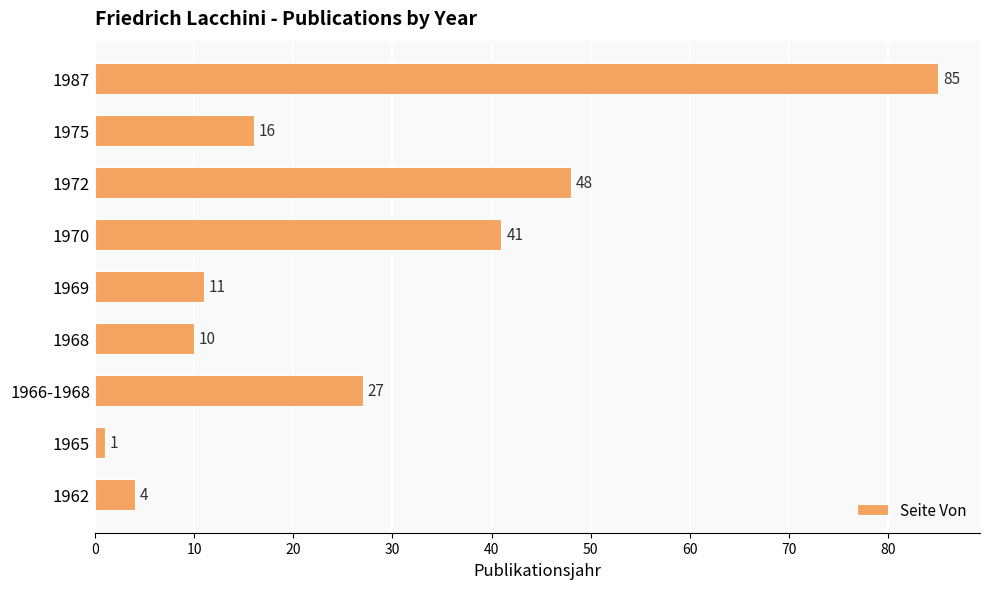

How many categories are shown in the chart?

9